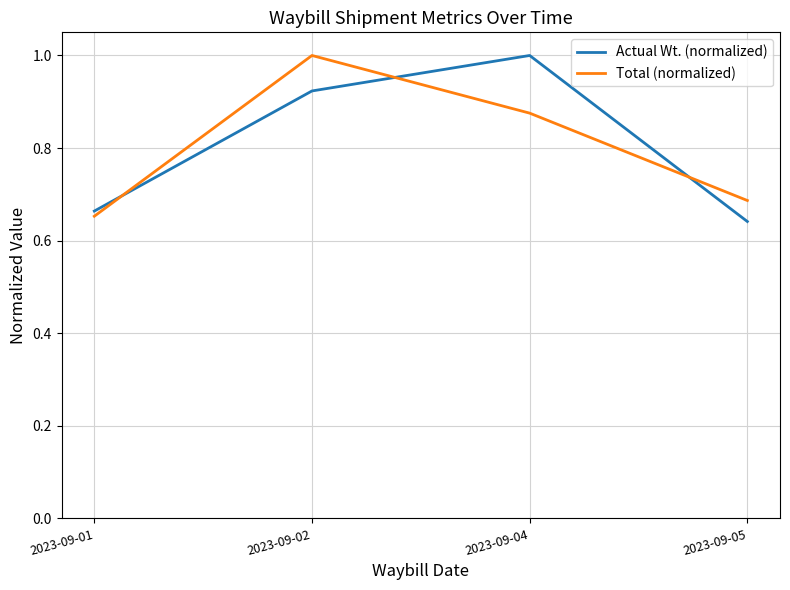

At how many categories does at least one series exceed 0?

4